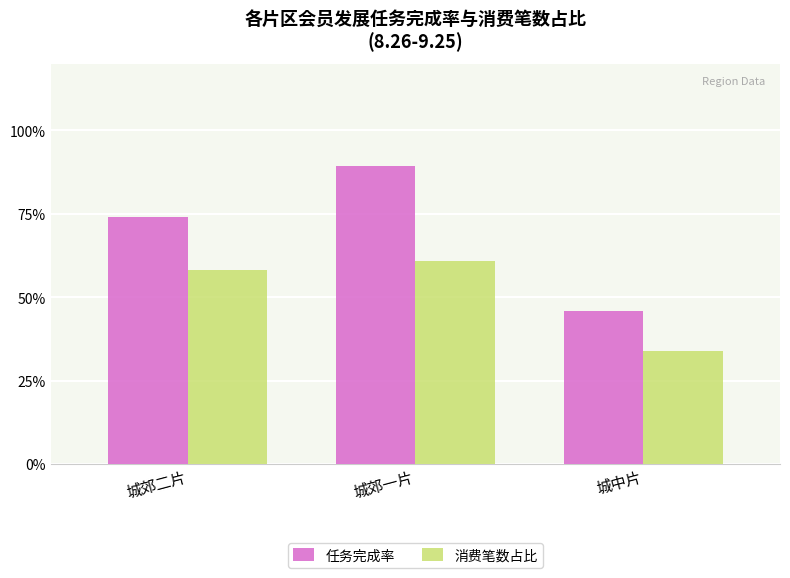

Are the bars horizontal?

No